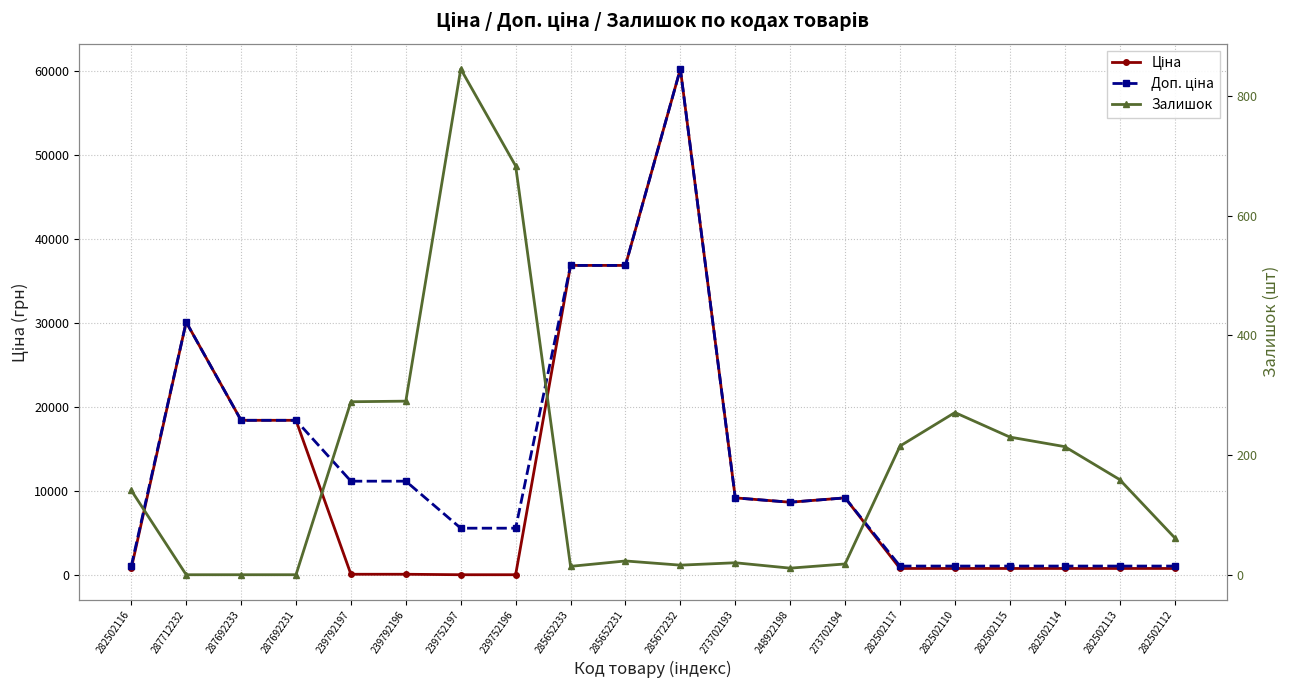

The value of Ціна at 287692231 is 28145.1. True or false?

False